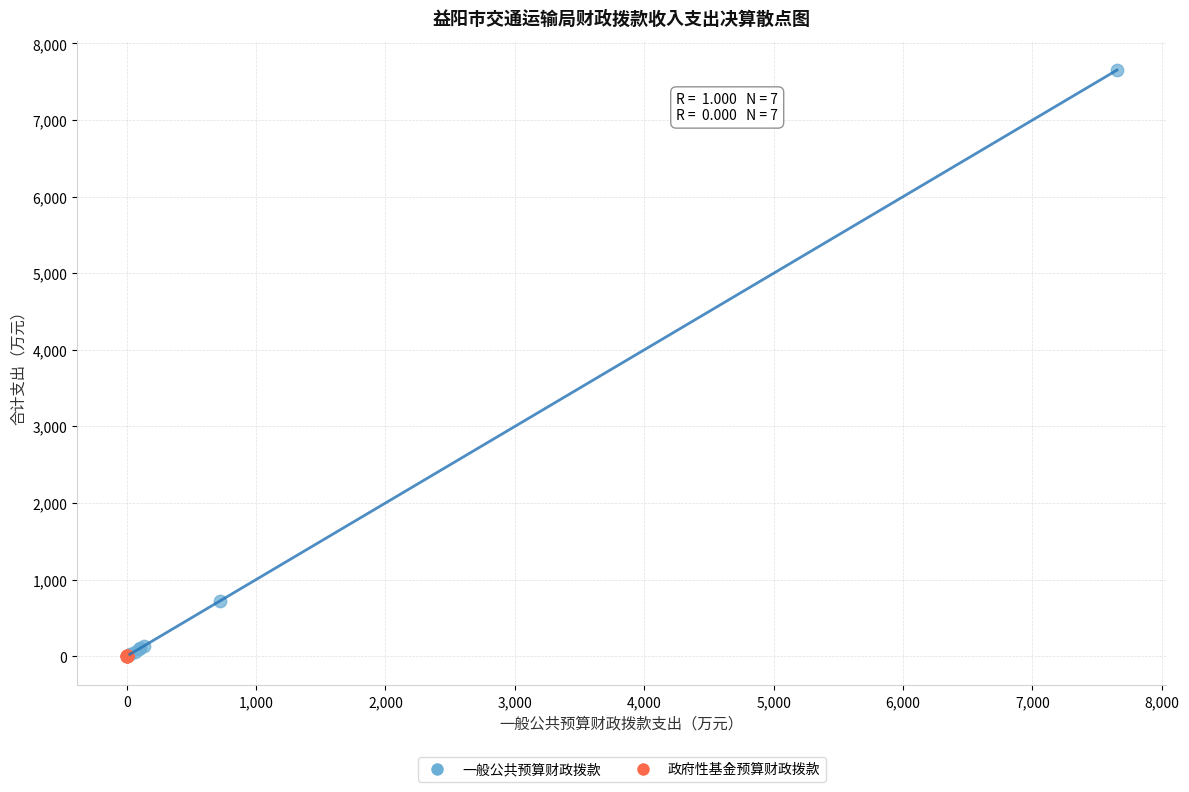

Which series reaches the maximum Y coordinate?

一般公共预算财政拨款